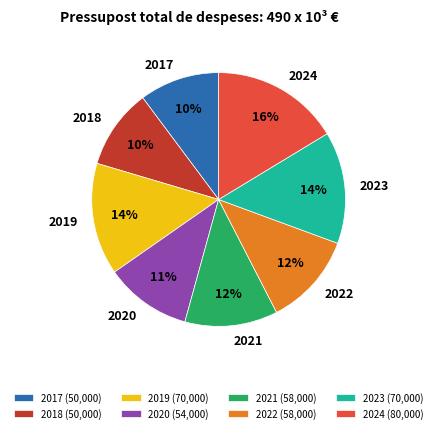

To the nearest percent, what portion does 2022 represent?

12%